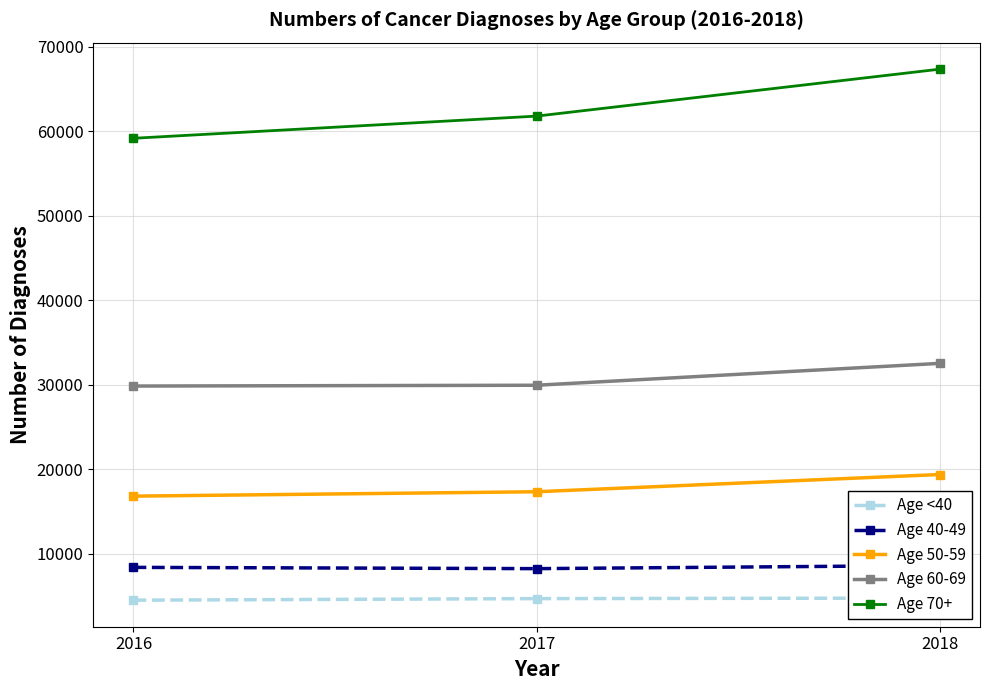

Is this an area chart (filled region under the line)?

No